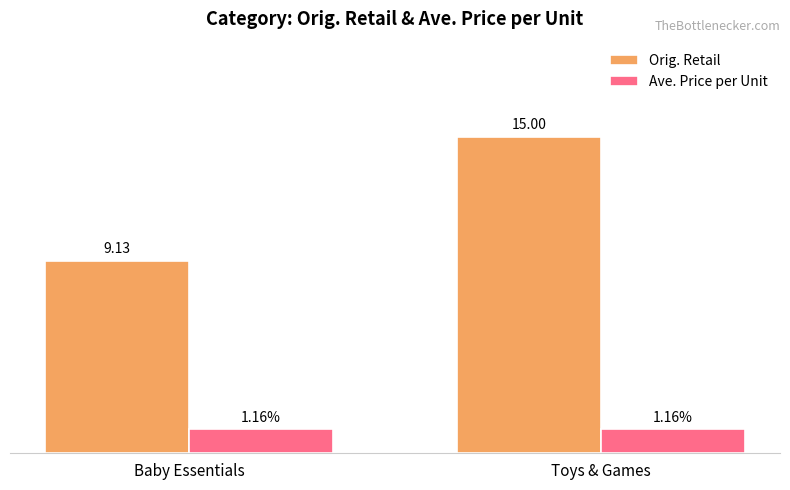

At which category does the chart reach its peak across all series?

Toys & Games